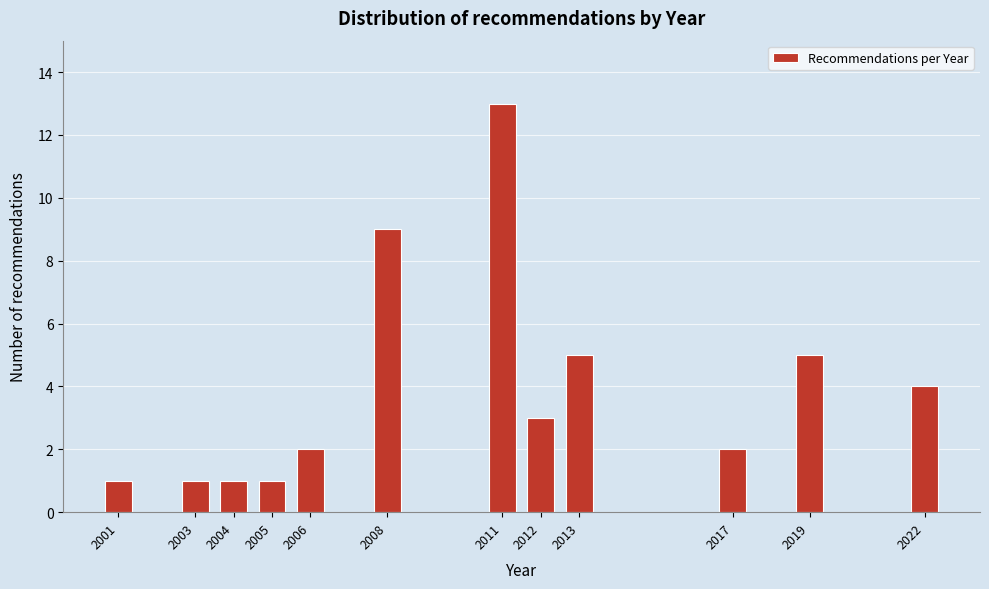

Reading left to right, transcribe all the data shown in this chart.

1	1	1	1	2	9	13	3	5	2	5	4